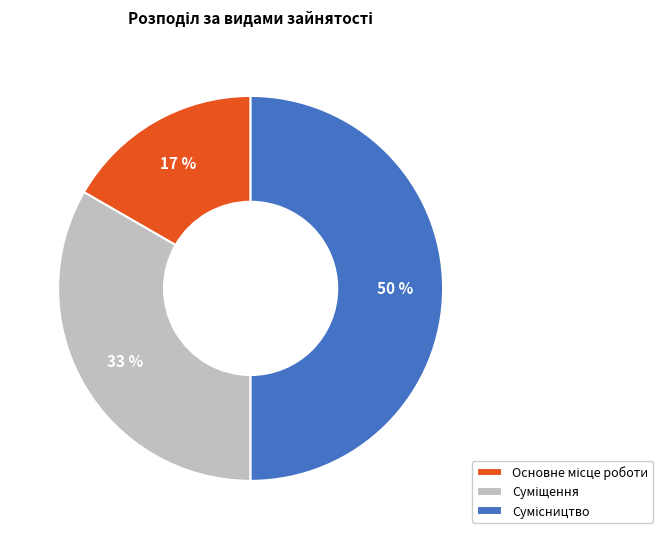

How many slices are in this pie chart?

3